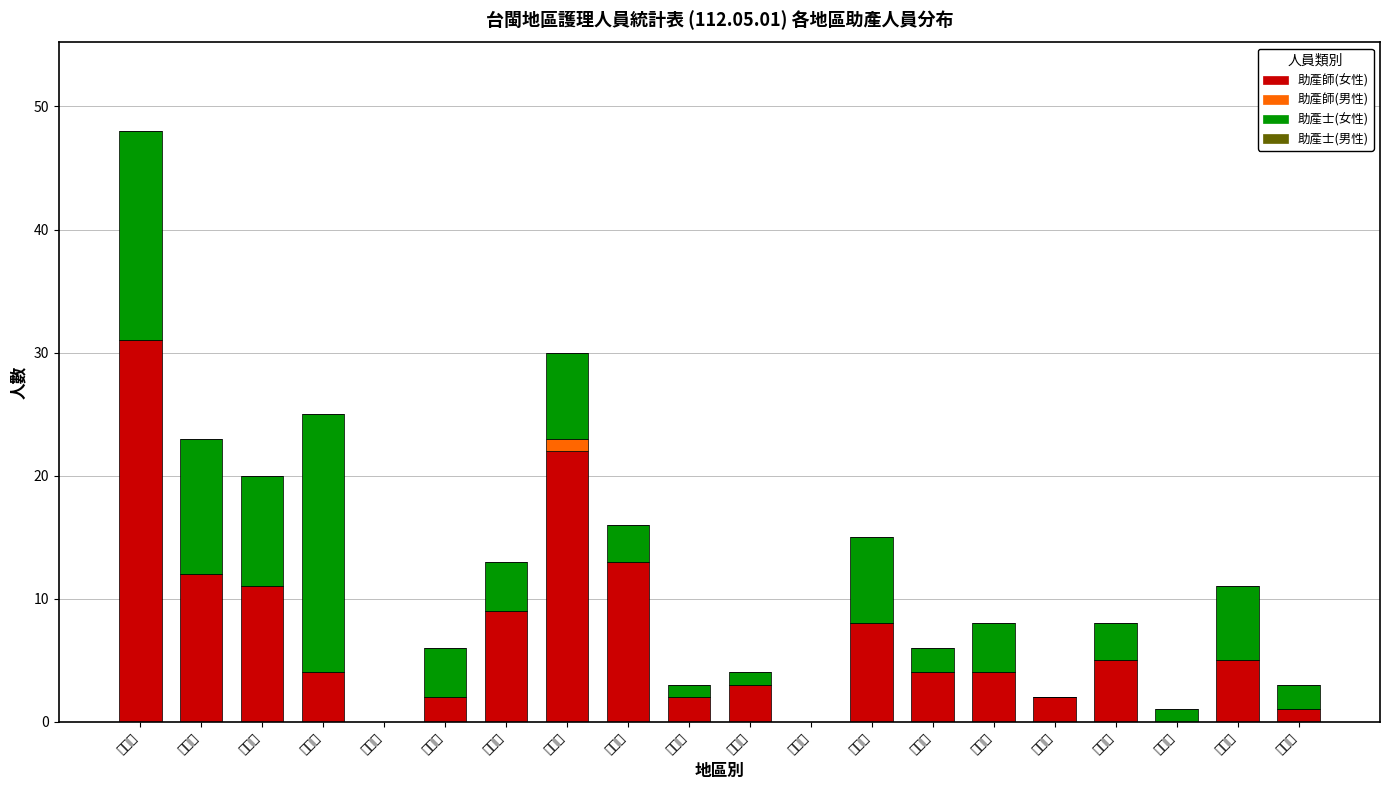

Where is 助產士(女性) nearest to the value 10?

臺中市